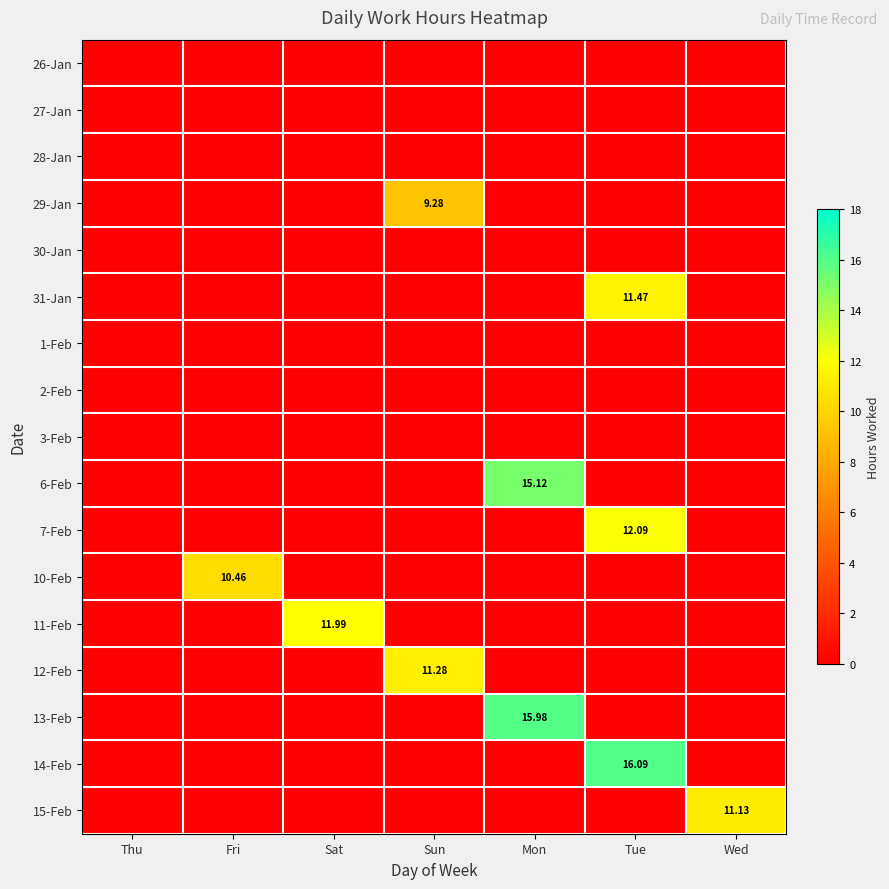

What is the sum of all 15-Feb values?

11.1